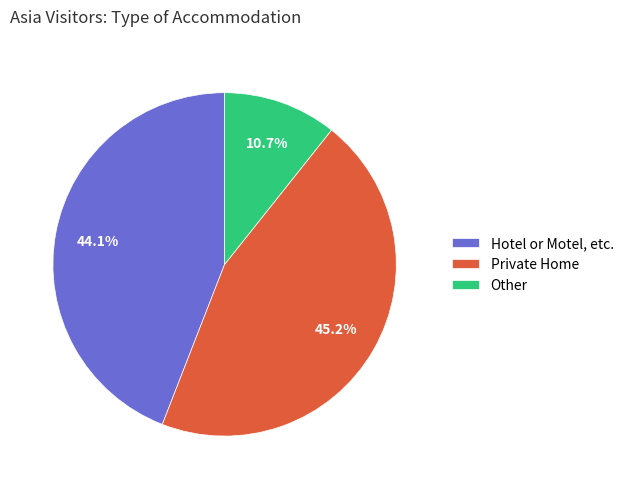

True or false: Other accounts for 20% of the total.

False